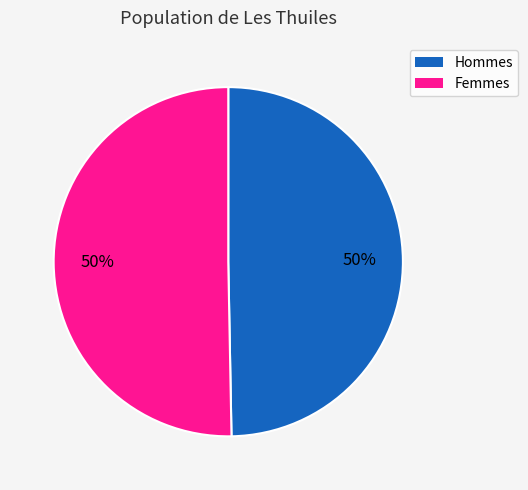

Is the sum of Femmes and Hommes greater than half?

Yes